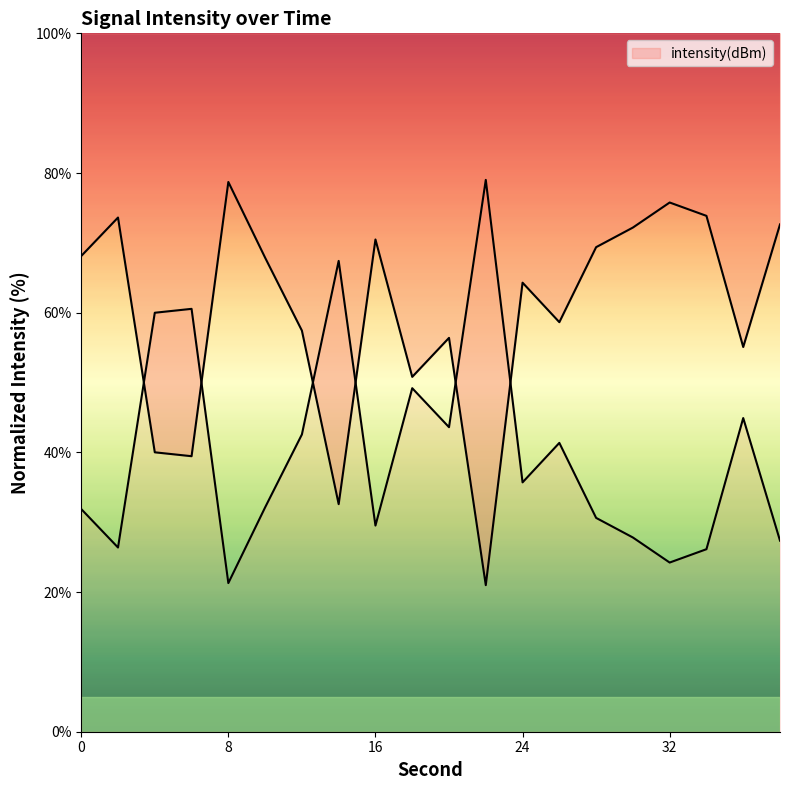

Where is the data nearest to the value 50?

18